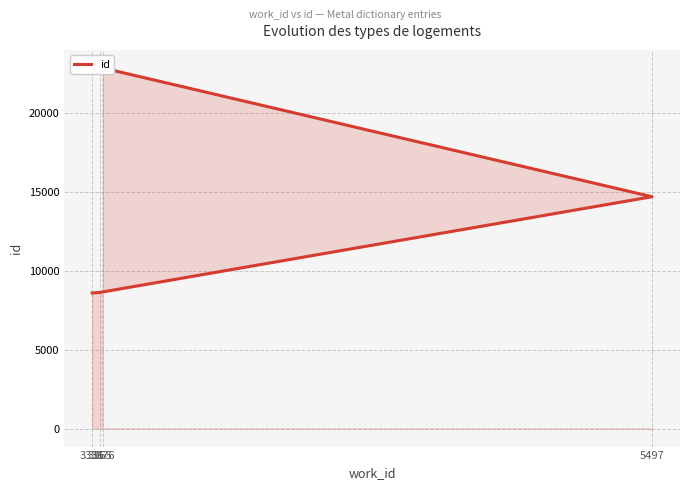

At which category does the chart reach its minimum across all series?

3336